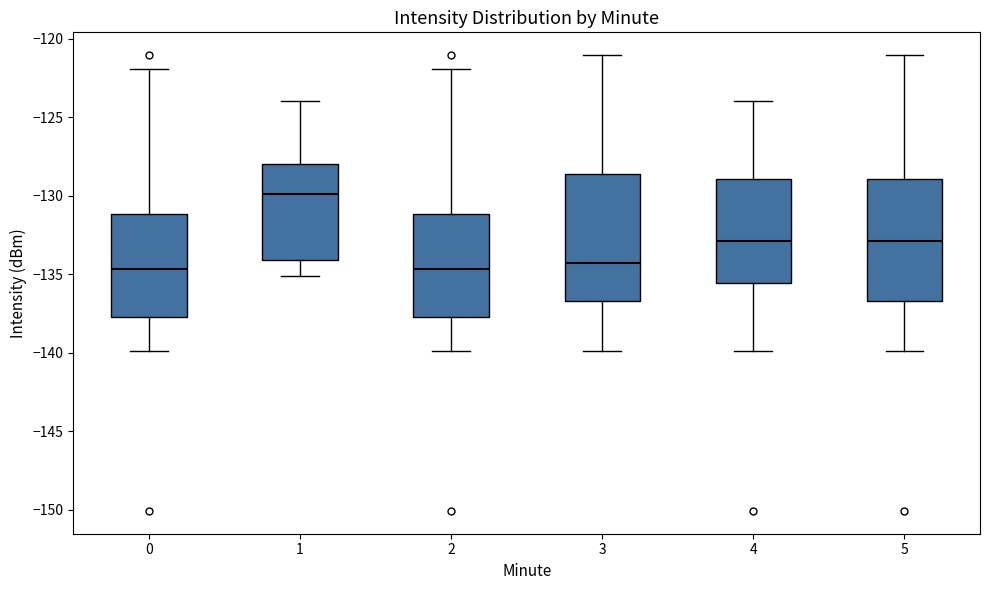

Reading left to right, transcribe this box plot: for each box, give where its median line is, the range the box spans, and where its two whiskers end, as read against the y-axis. The values are not printed on the chart, so give them approximately, as read against the axis.

0: median -134.5, box -137.5 to -131.0, whiskers -140.0 to -122.0
1: median -130.0, box -134.0 to -128.0, whiskers -135.0 to -124.0
2: median -134.5, box -137.5 to -131.0, whiskers -140.0 to -122.0
3: median -134.5, box -136.5 to -128.5, whiskers -140.0 to -121.0
4: median -133.0, box -135.5 to -129.0, whiskers -140.0 to -124.0
5: median -133.0, box -136.5 to -129.0, whiskers -140.0 to -121.0